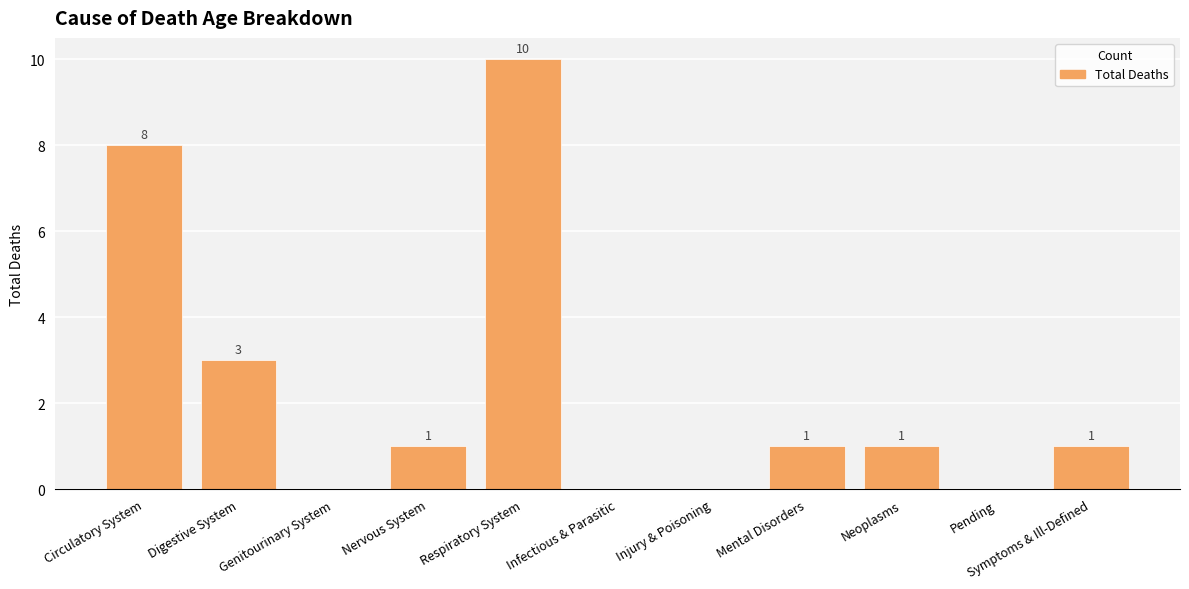

At which label does the data first exceed 1?

Circulatory System